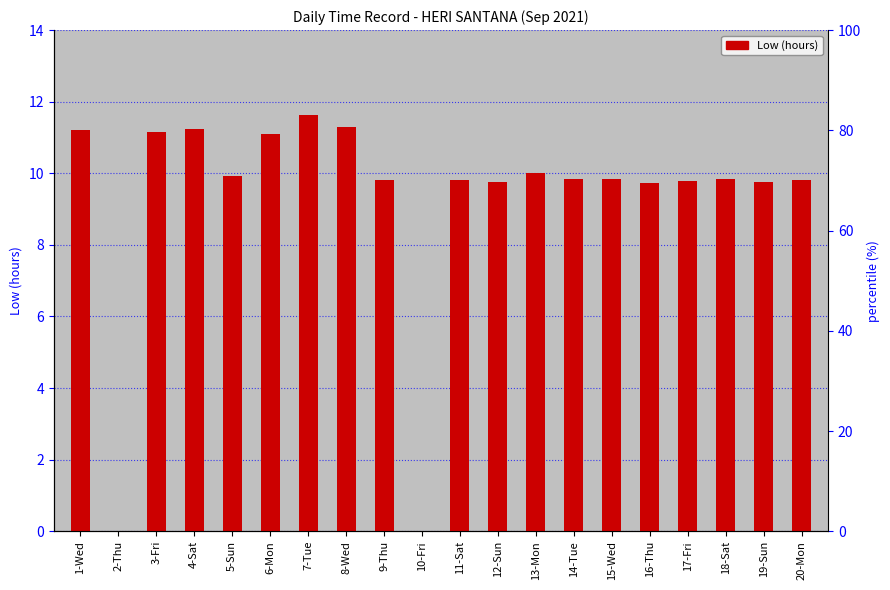

Is it true that the value at 9-Thu is 9.8?

True